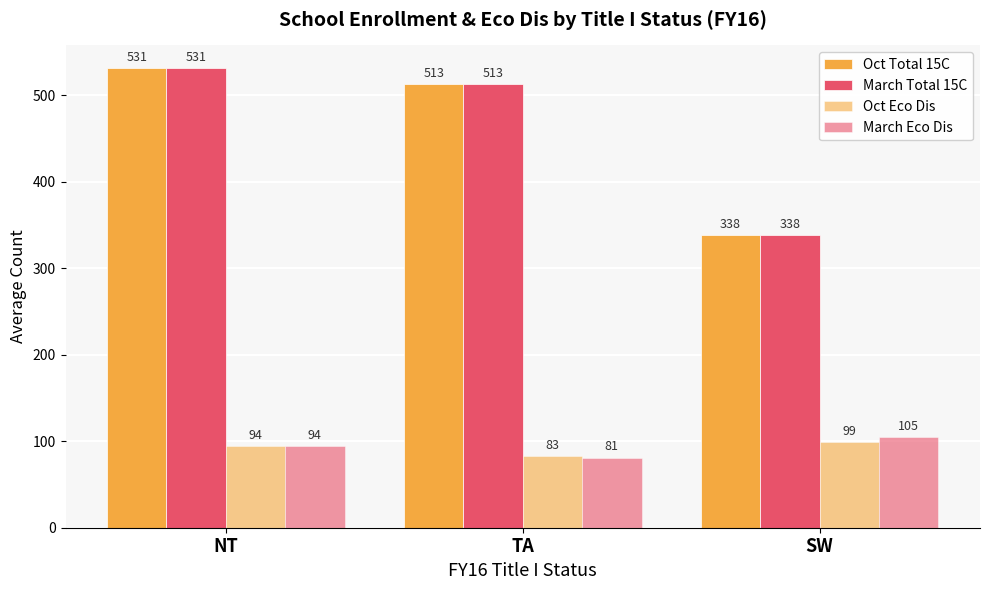

Does the chart contain any negative values?

No